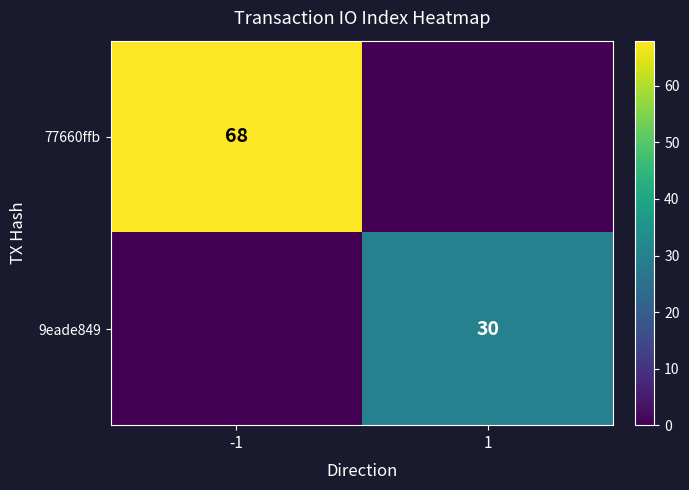

True or false: 9eade849 has a value of 41 at 1.

False